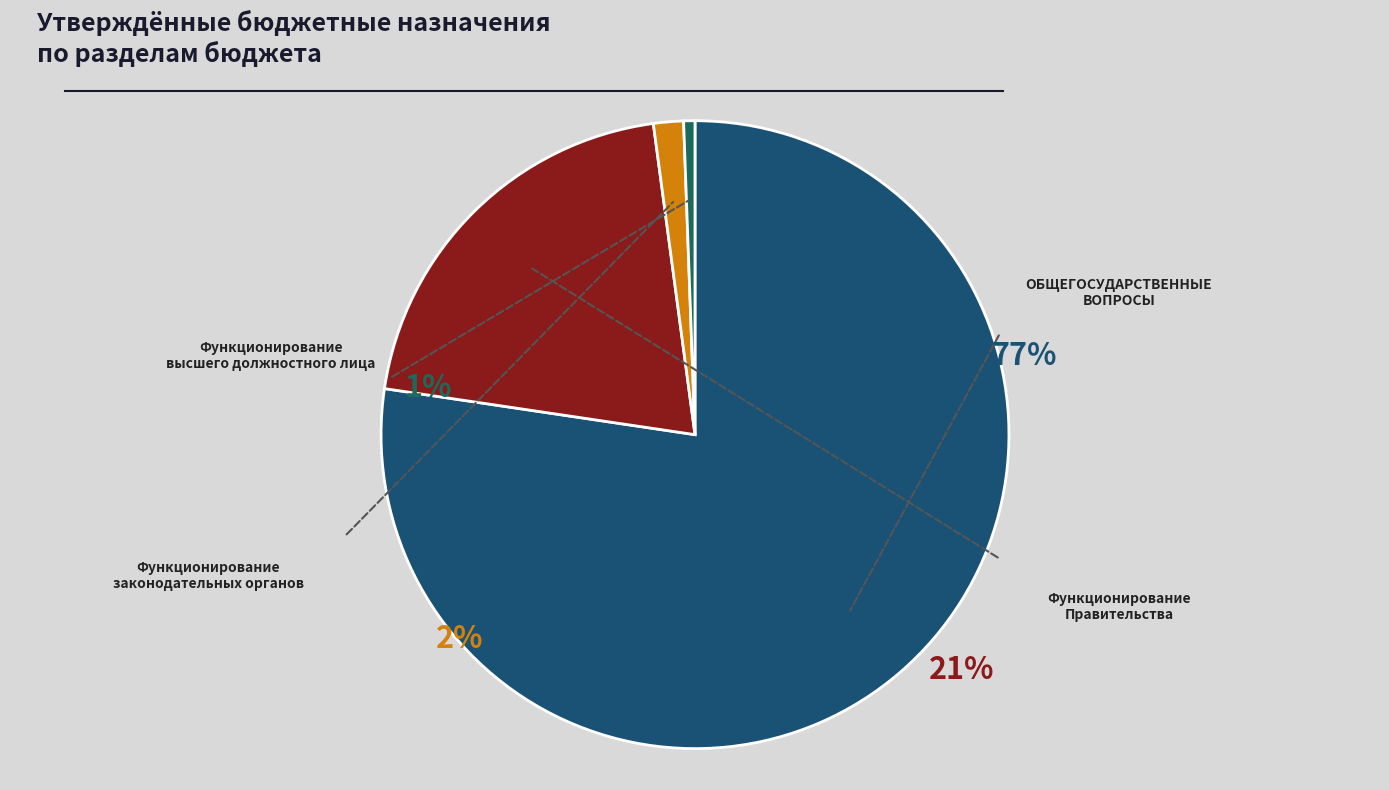

To the nearest percent, what is the combined percentage of ОБЩЕГОСУДАРСТВЕННЫЕ ВОПРОСЫ and Функционирование законодательных органов?

79%